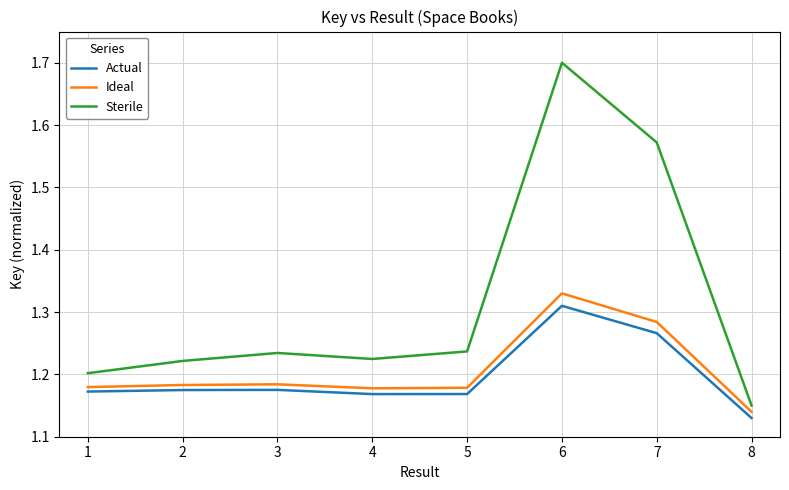

Where is Actual nearest to the value 1?

8